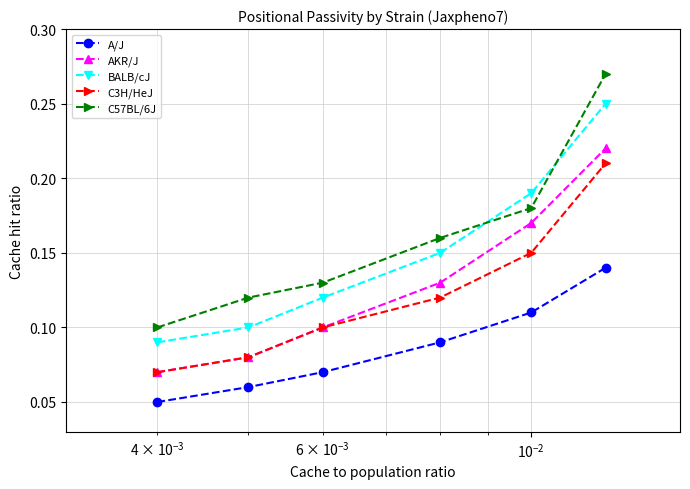

Which series has the largest range (max minus min)?

C57BL/6J